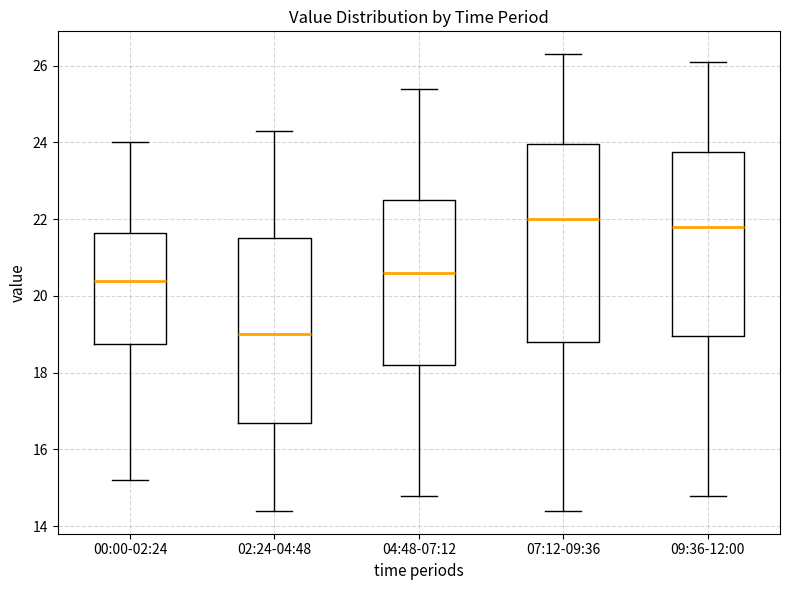

Comparing the boxes themselves (not the whiskers), which one is the tallest?

07:12-09:36